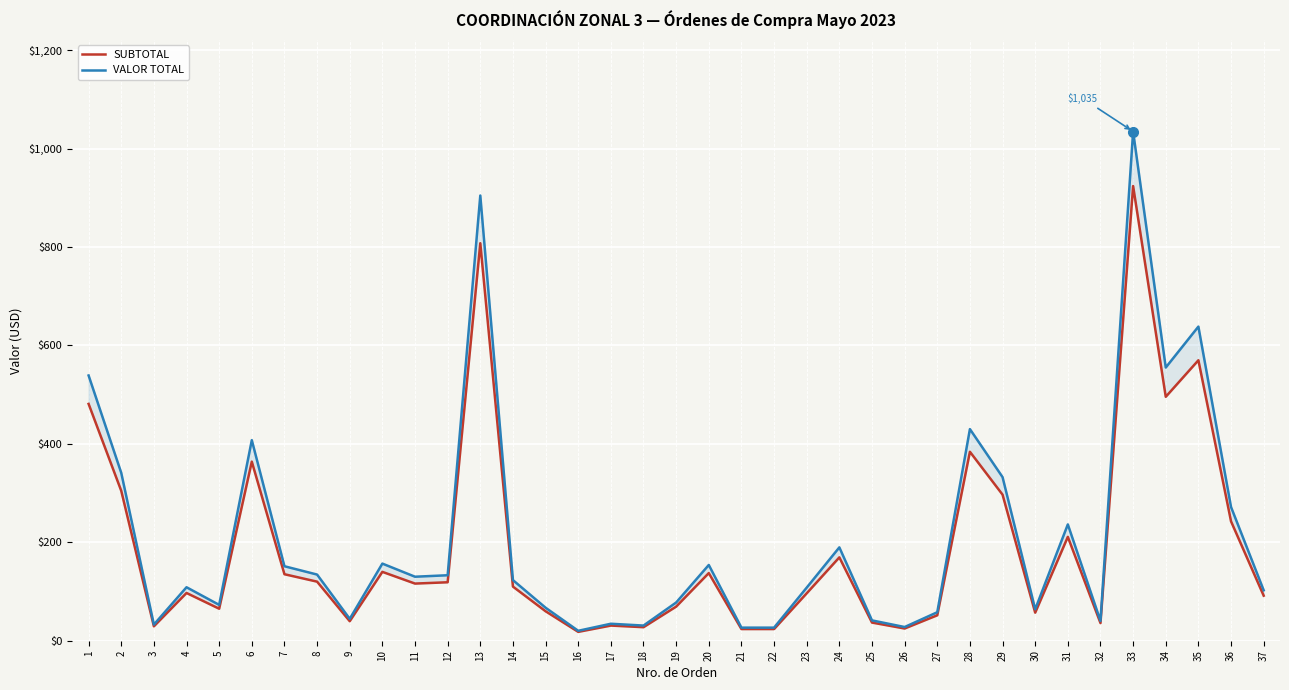

At which label does VALOR TOTAL first exceed 123?

1